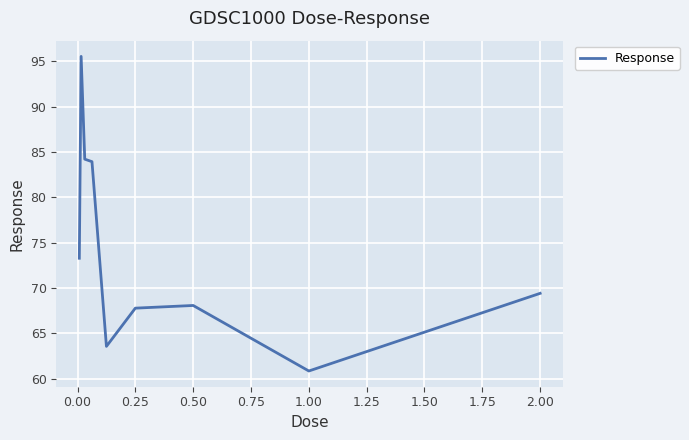

Count the number of data series in this chart.

1